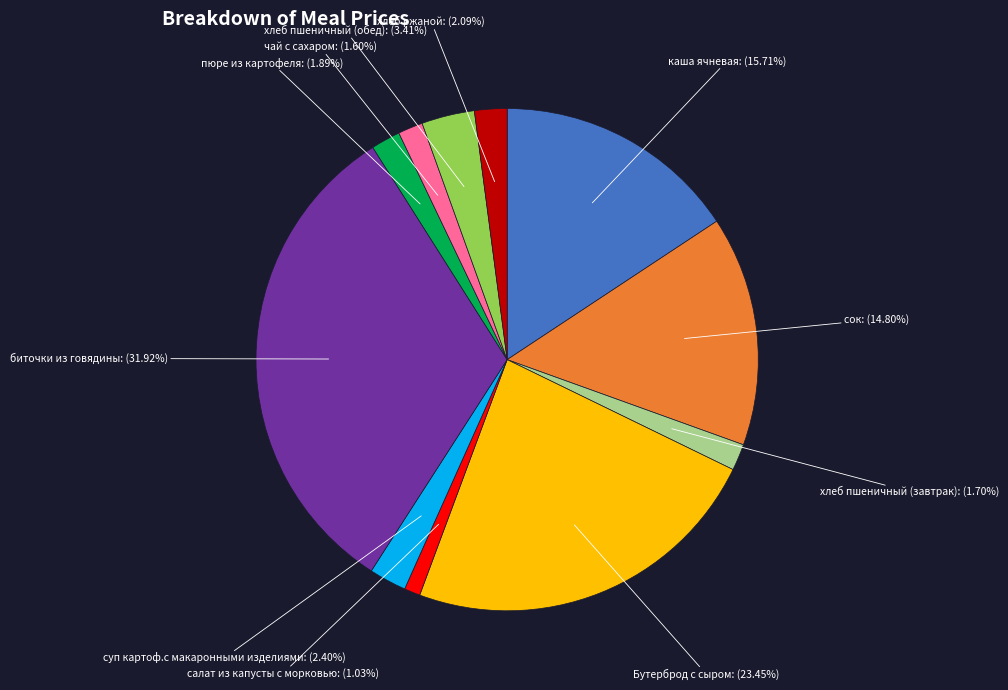

Does any single category account for the majority?

No